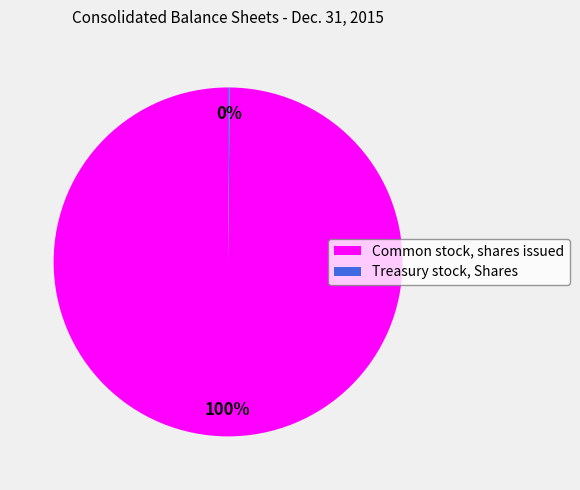

To the nearest percent, what portion does Common stock, shares issued represent?

100%